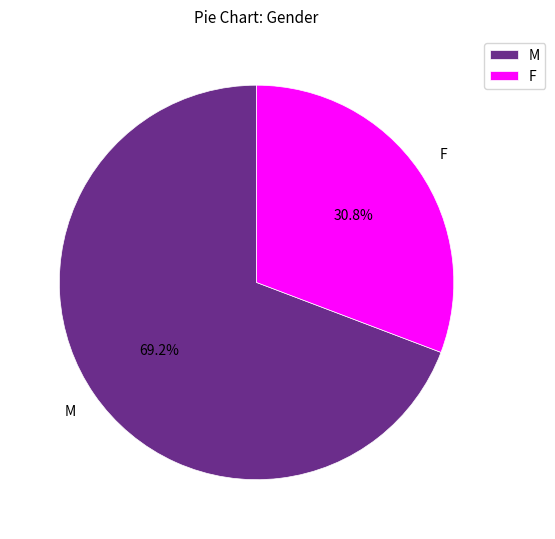

Which category accounts for the majority?

M